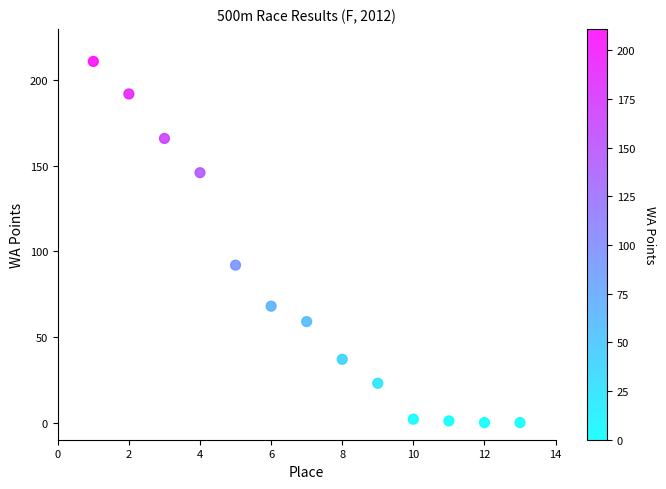

What Y value in the scatter plot is closest to 105?

92